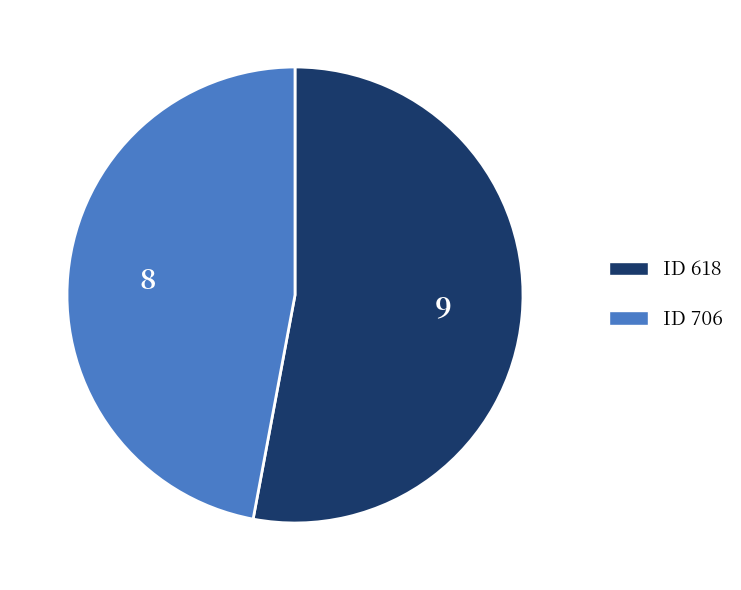

What is the largest slice in the pie chart?

ID 618